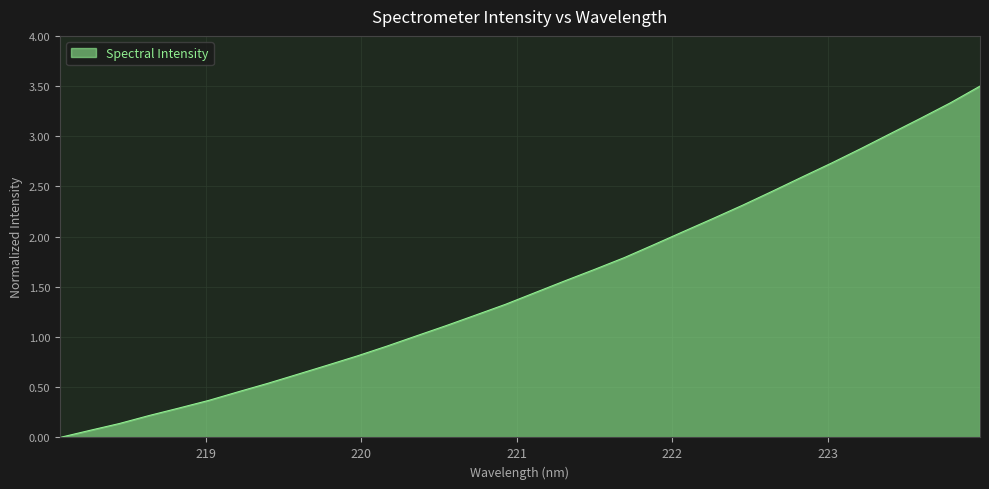

What is the maximum value shown in the chart?

3.5